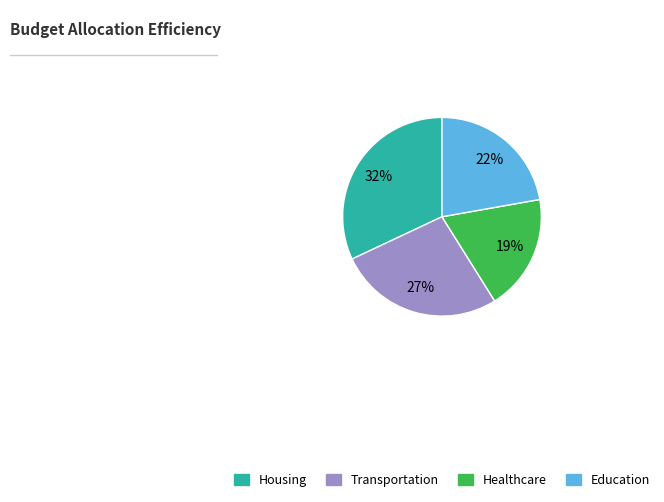

Which has a higher value, Housing or Transportation?

Housing